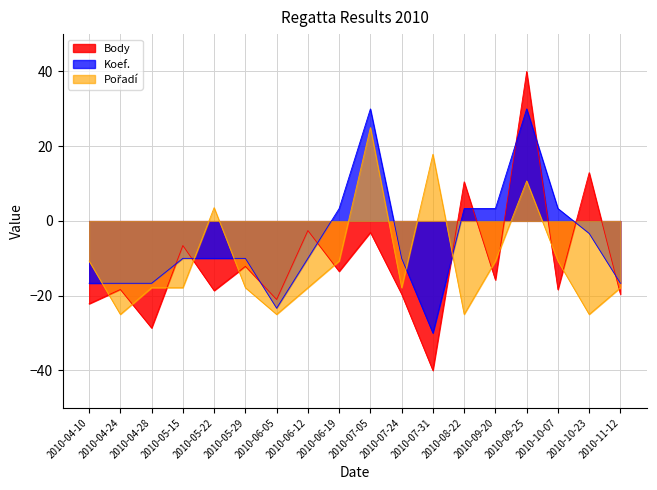

The Koef. series shows 9.2 at 2010-07-05. True or false?

False